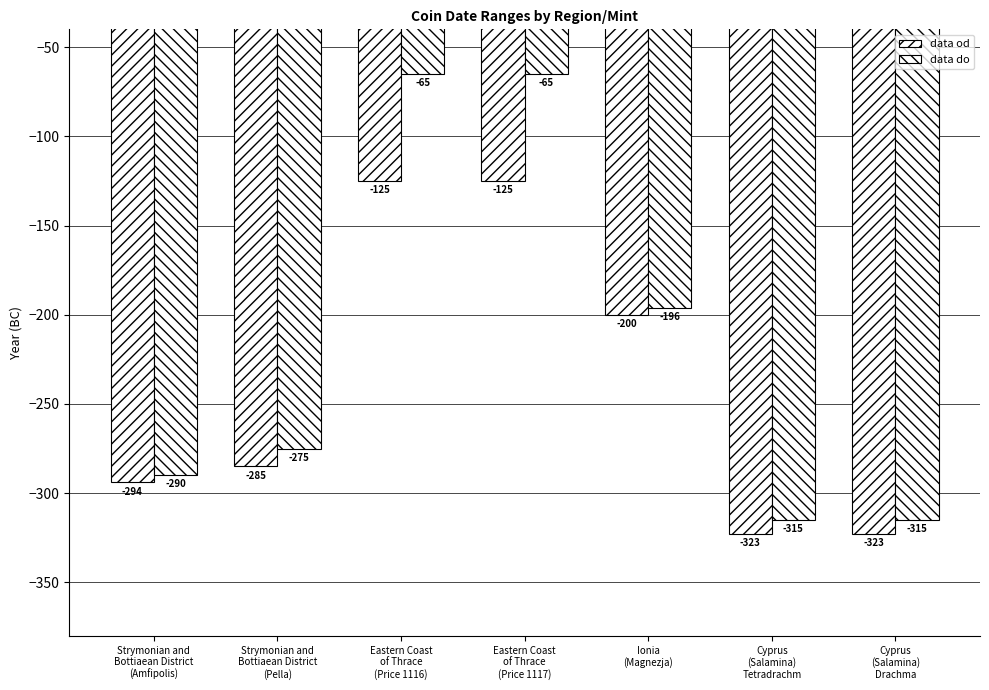

Is it true that data do equals -196 at Ionia
(Magnezja)?

True